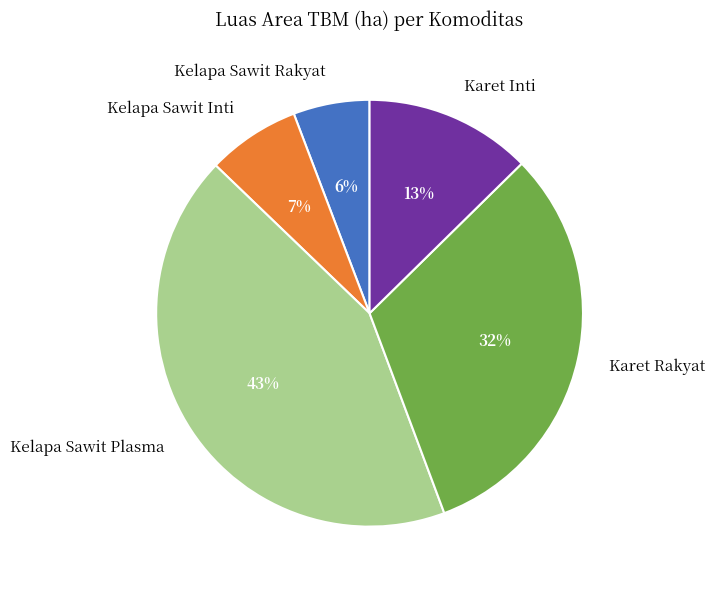

Which slice is the largest?

Kelapa Sawit Plasma